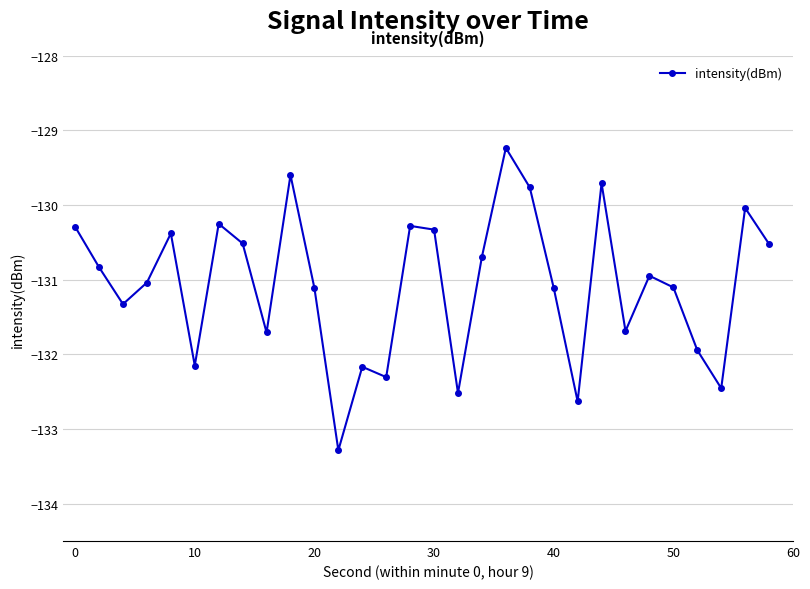

What is the difference between the second highest and minimum values?

3.7